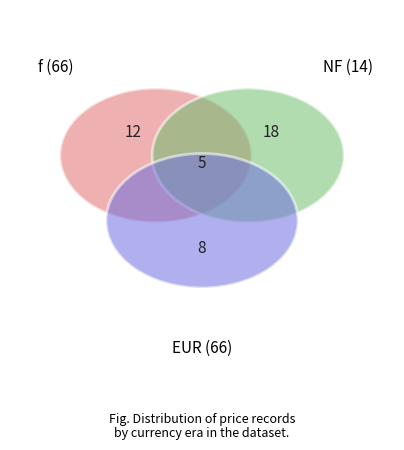

Does any single category account for the majority?

No